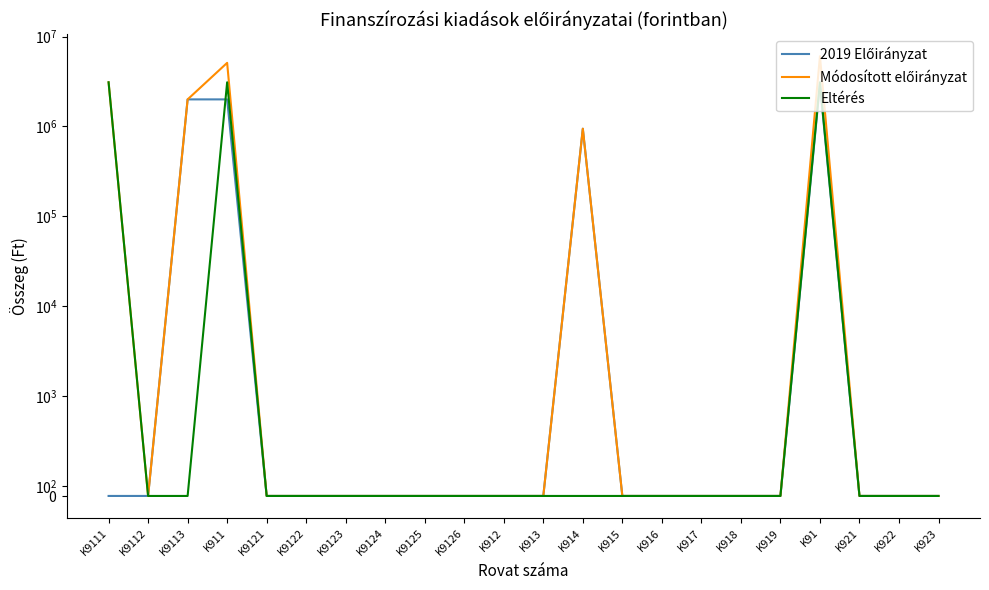

How many values in the 2019 Előirányzat series exceed 0?

4